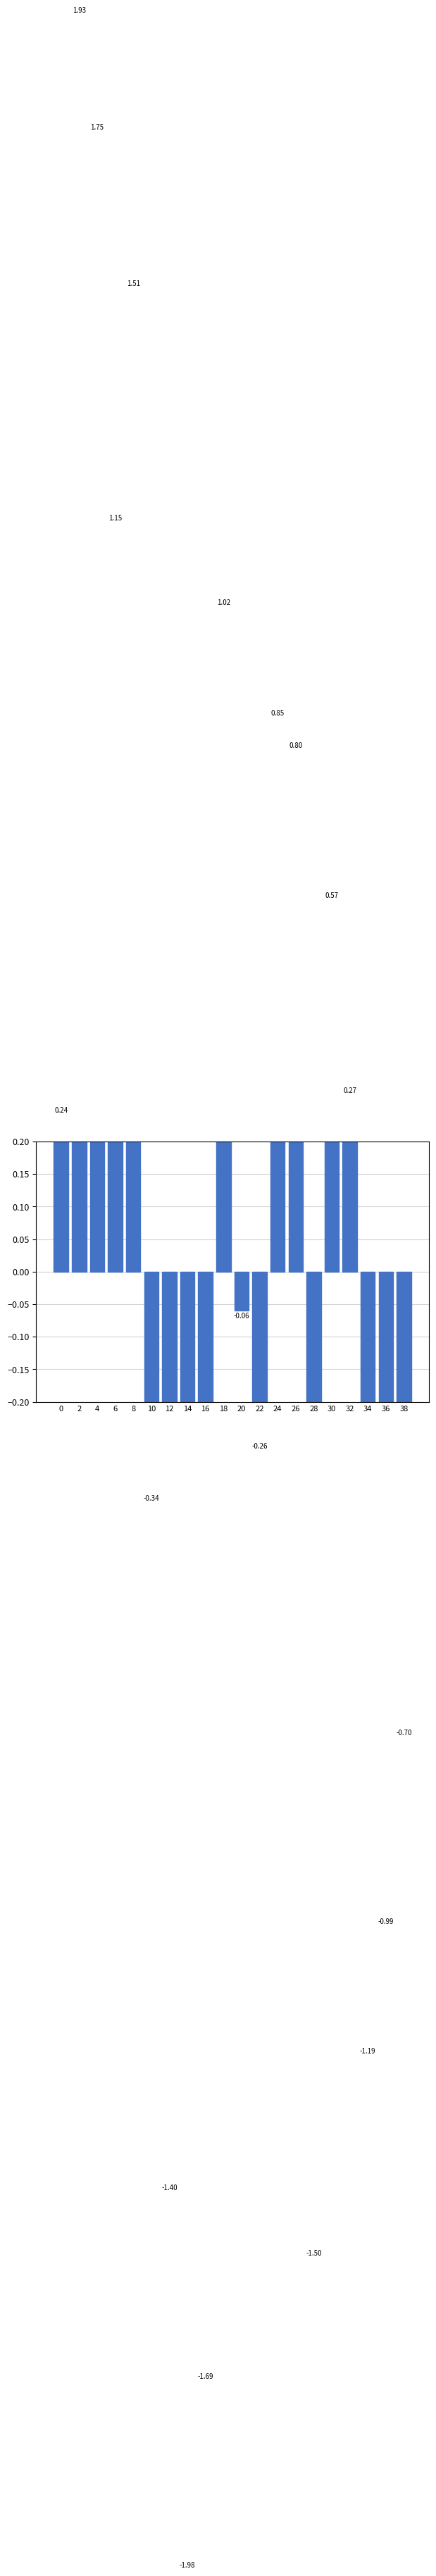

Which label corresponds to the smallest value in the chart?

14